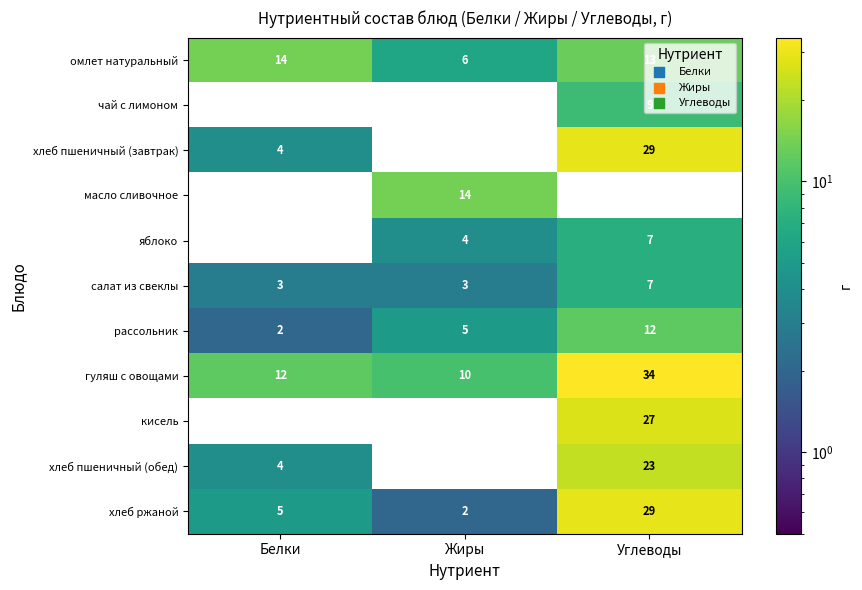

How many series are shown in this chart?

11